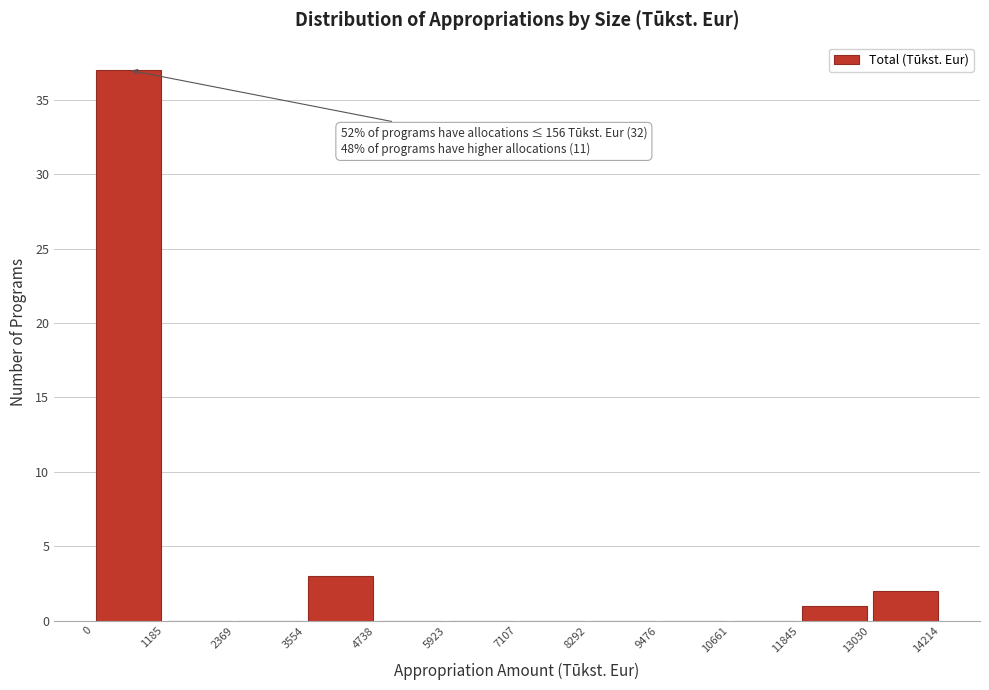

Which range on the x-axis has the tallest bar?

0 to 1185